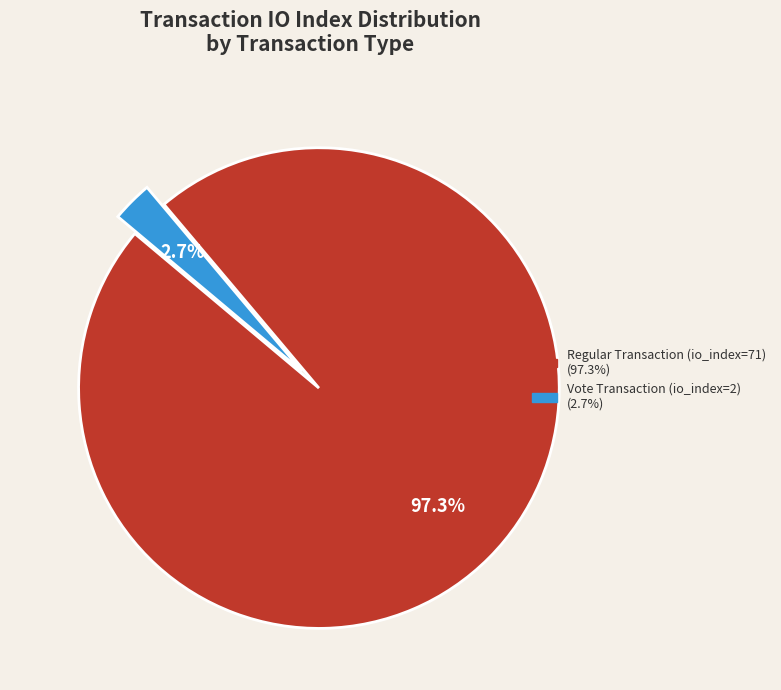

To the nearest percent, what is the average slice percentage?

50%